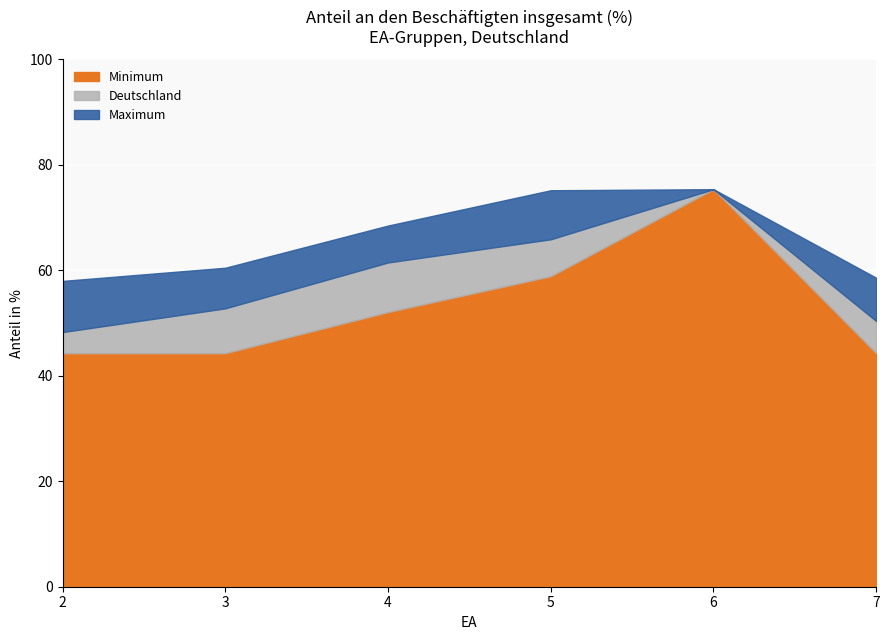

At which label is Anteil (Bundesland-Mittel) closest to 61?

4